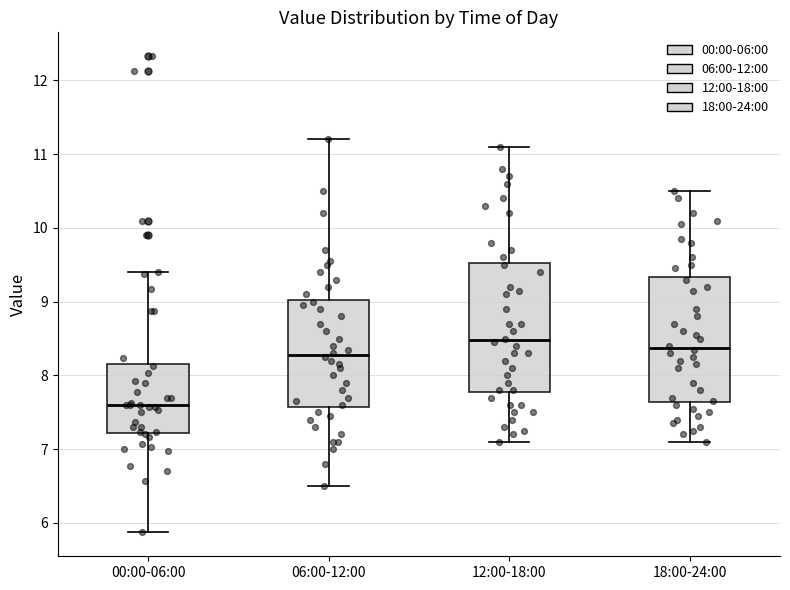

Reading left to right, transcribe this box plot: for each box, give where its median line is, the range the box spans, and where its two whiskers end, as read against the y-axis. The values are not printed on the chart, so give them approximately, as read against the axis.

00:00-06:00: median 7.6, box 7.2 to 8.2, whiskers 5.9 to 9.4
06:00-12:00: median 8.3, box 7.6 to 9.0, whiskers 6.5 to 11.2
12:00-18:00: median 8.5, box 7.8 to 9.5, whiskers 7.1 to 11.1
18:00-24:00: median 8.4, box 7.6 to 9.3, whiskers 7.1 to 10.5